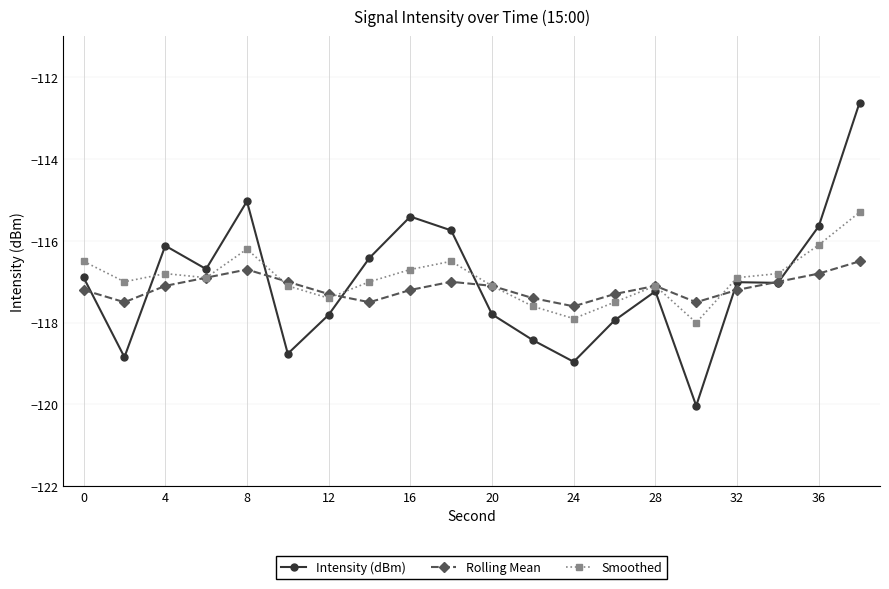

What is the difference between the second highest and minimum values in the Rolling Mean series?

0.9